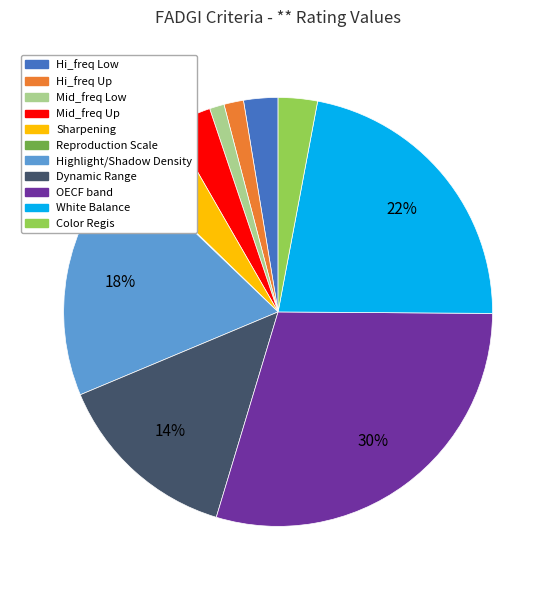

Is it true that Mid_freq Low is 1% of the pie?

True